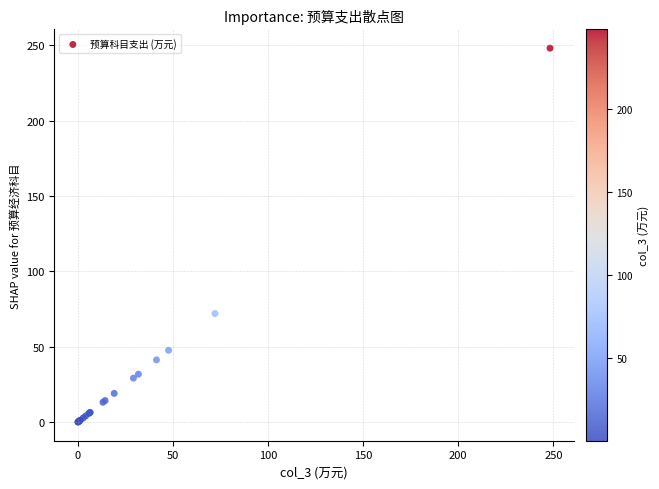

What Y value in the scatter plot is closest to 124?

72.1